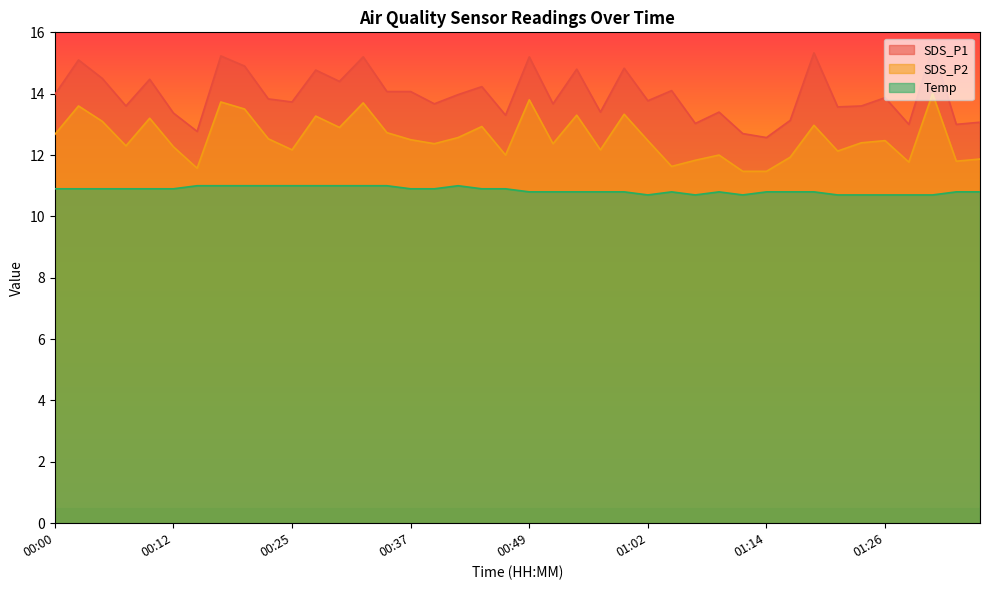

What is the average value of the SDS_P2 series?

12.6